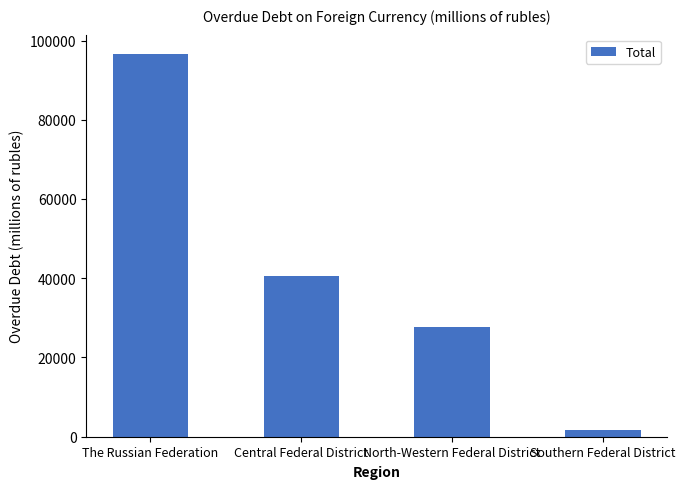

Rank the categories by value from highest to lowest.

The Russian Federation, Central Federal District, North-Western Federal District, Southern Federal District